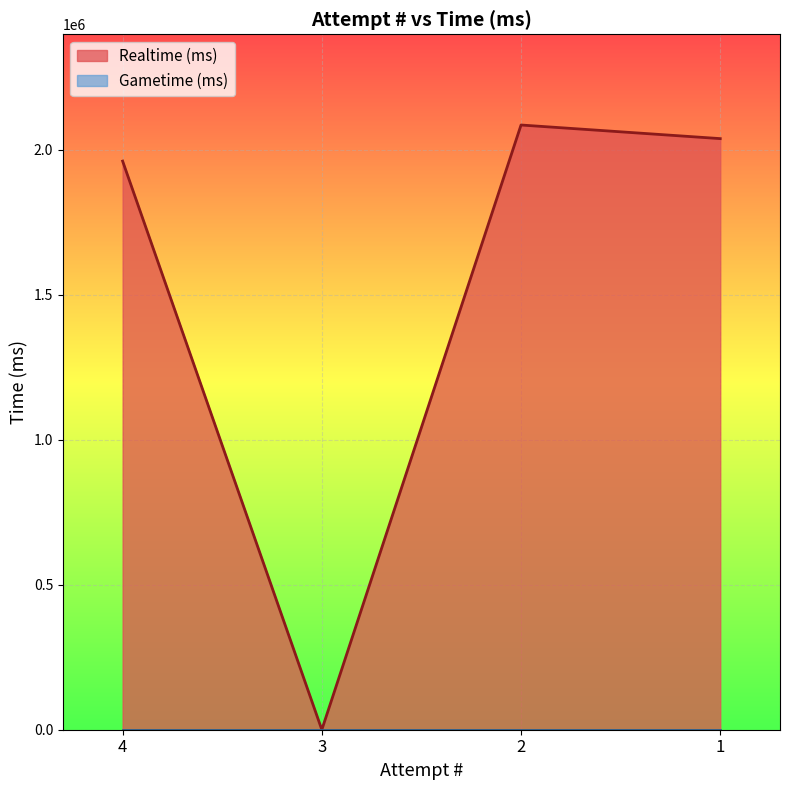

What is the greatest value displayed?

2085375